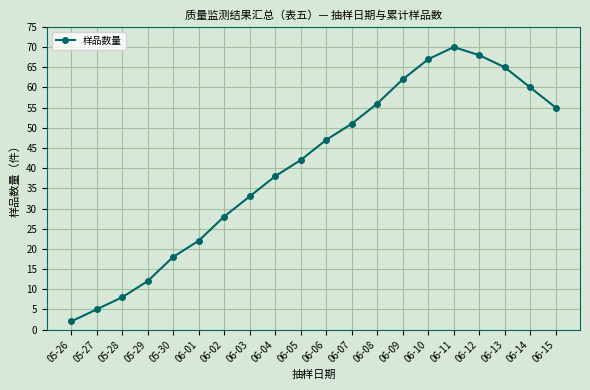

What is the difference between the values at 06-14 and 06-13?

5